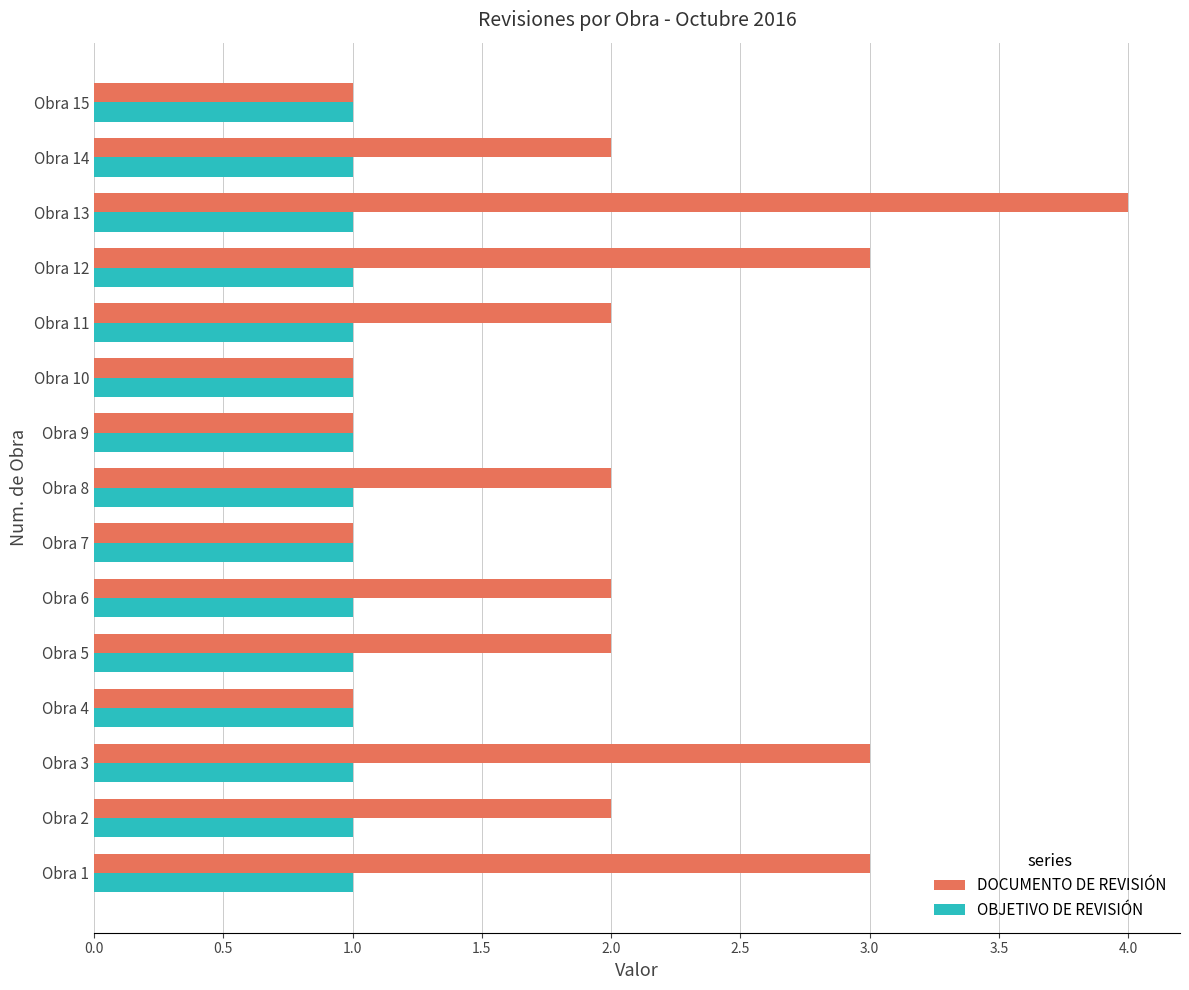

Is the value of DOCUMENTO DE REVISIÓN at Obra 3 greater than the value of OBJETIVO DE REVISIÓN at Obra 9?

Yes